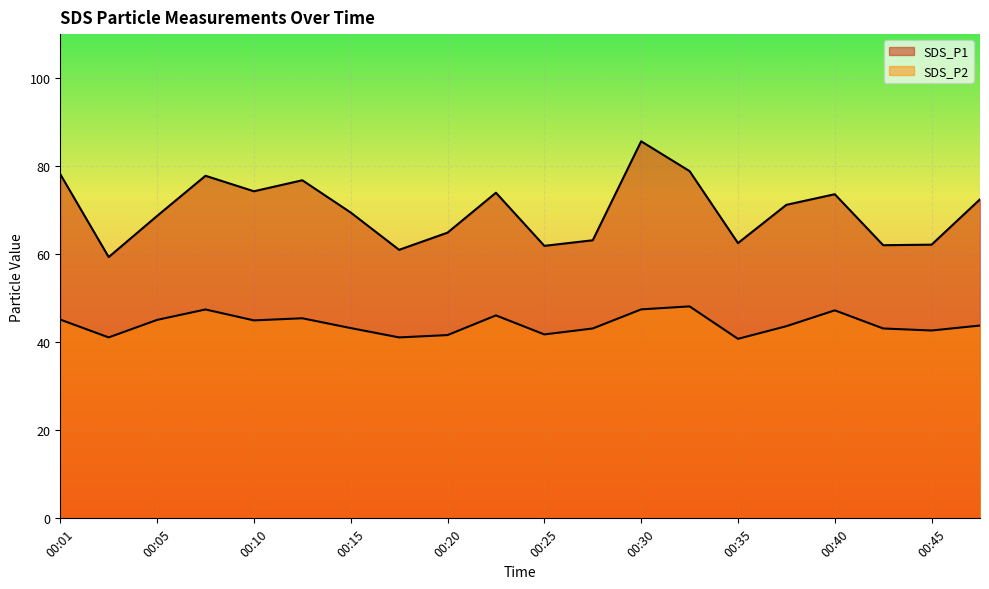

Reading left to right, transcribe all the data shown in this chart.

SDS_P1: 78.2	59.4	68.7	77.8	74.3	76.8	69.5	61.0	64.9	74.0	61.9	63.2	85.7	78.9	62.5	71.2	73.6	62.0	62.2	72.5
SDS_P2: 45.1	41.1	45.1	47.5	45.0	45.5	43.2	41.1	41.6	46.1	41.8	43.1	47.5	48.1	40.8	43.6	47.2	43.1	42.7	43.8